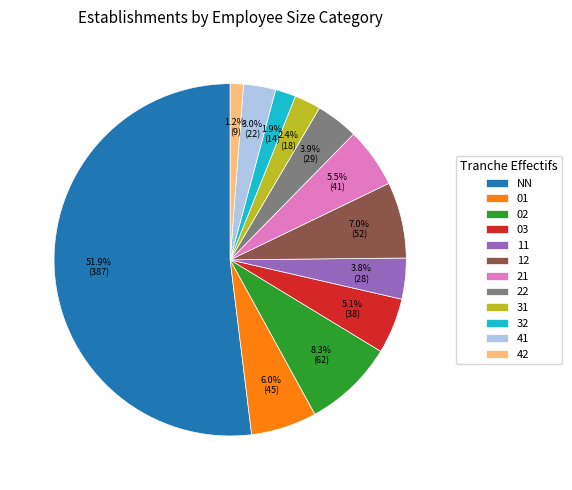

To the nearest percent, what is the average slice percentage?

8%